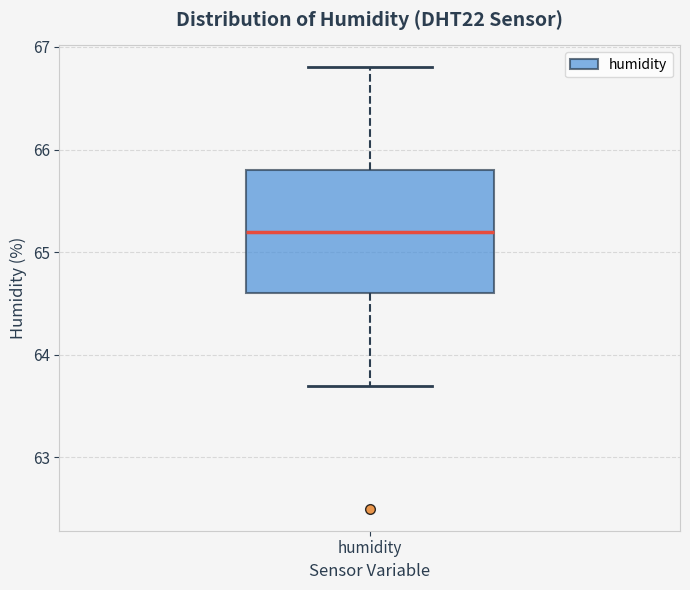

Read this box plot against the y-axis: the position of the median line, the range covered by the box, and the ends of both whiskers. The values are not printed on the chart, so give them approximately, as read against the axis.

median 65.2, box 64.6 to 65.8, whiskers 63.7 to 66.8